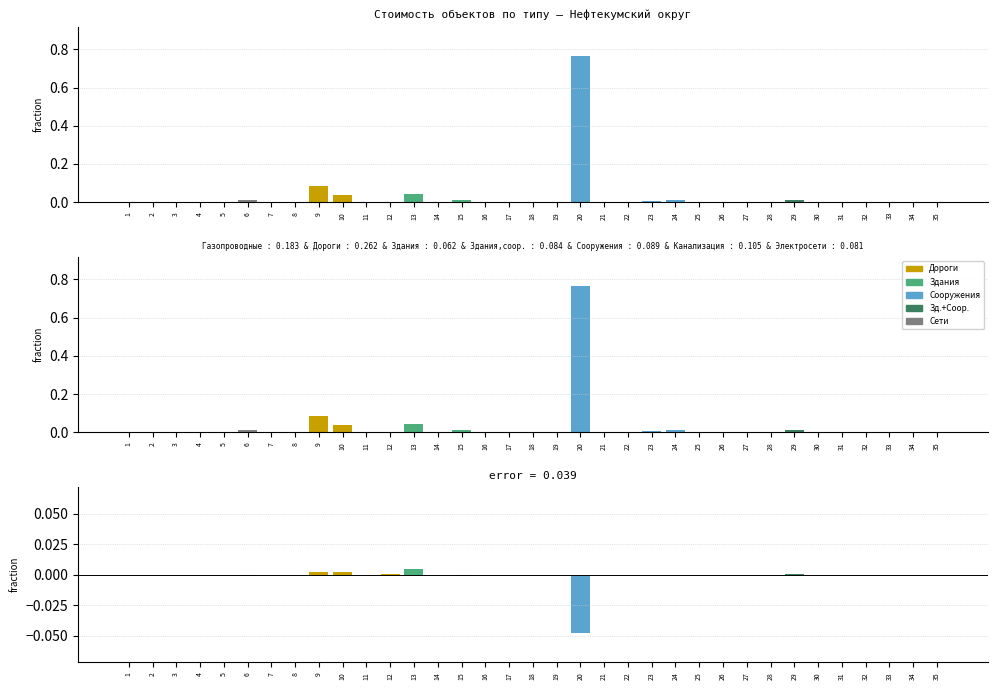

At which category does the chart reach its minimum across all series?

20